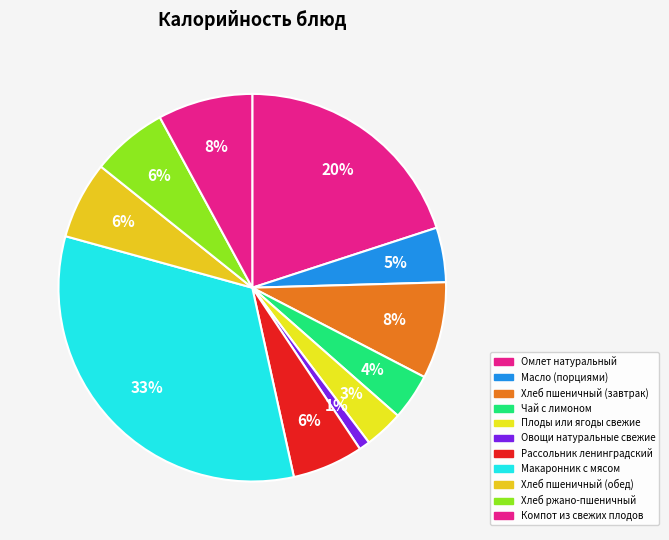

How many segments does this pie chart have?

11